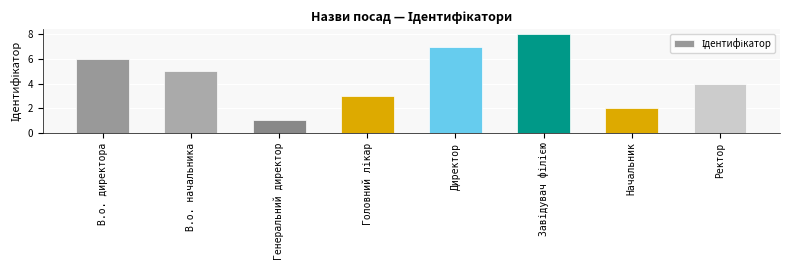

The chart shows a value of 1 at Генеральний директор. True or false?

True